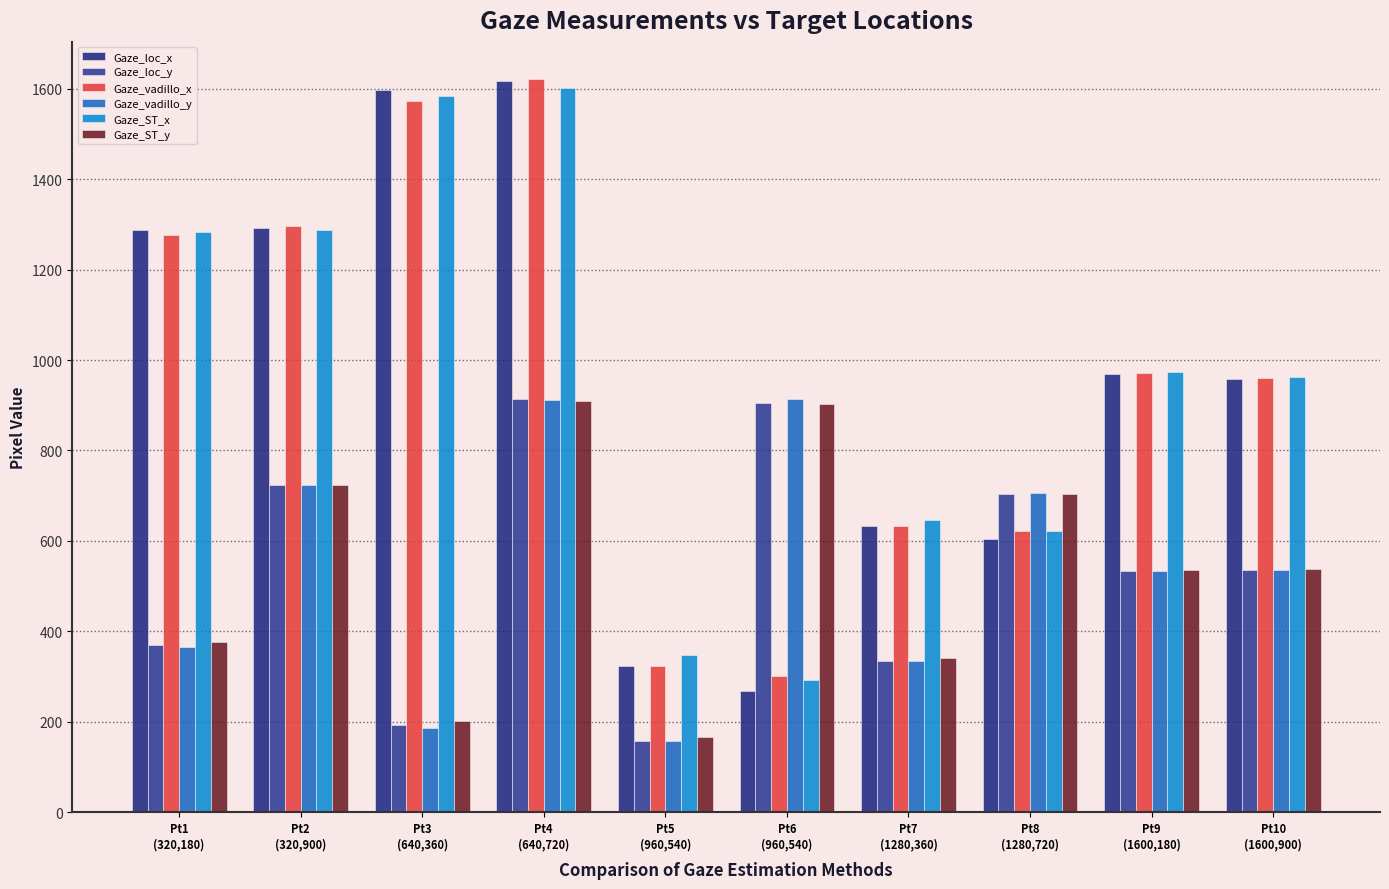

Reading left to right, extract all data points from this chart.

Gaze_loc_x: 1287.0	1292.0	1598.0	1617.0	323.0	267.0	632.0	605.0	968.0	958.0
Gaze_loc_y: 370.0	723.0	193.0	913.0	157.0	906.0	335.0	703.0	533.0	535.0
Gaze_vadillo_x: 1275.8	1296.1	1572.6	1622.5	323.0	300.7	633.2	622.7	970.7	961.0
Gaze_vadillo_y: 366.2	722.6	185.7	912.5	156.7	913.2	334.6	706.3	532.6	534.7
Gaze_ST_x: 1282.2	1287.1	1583.8	1602.3	347.4	293.1	647.1	620.9	972.9	963.2
Gaze_ST_y: 376.3	722.7	202.6	909.2	167.3	902.3	342.0	703.1	536.3	538.2